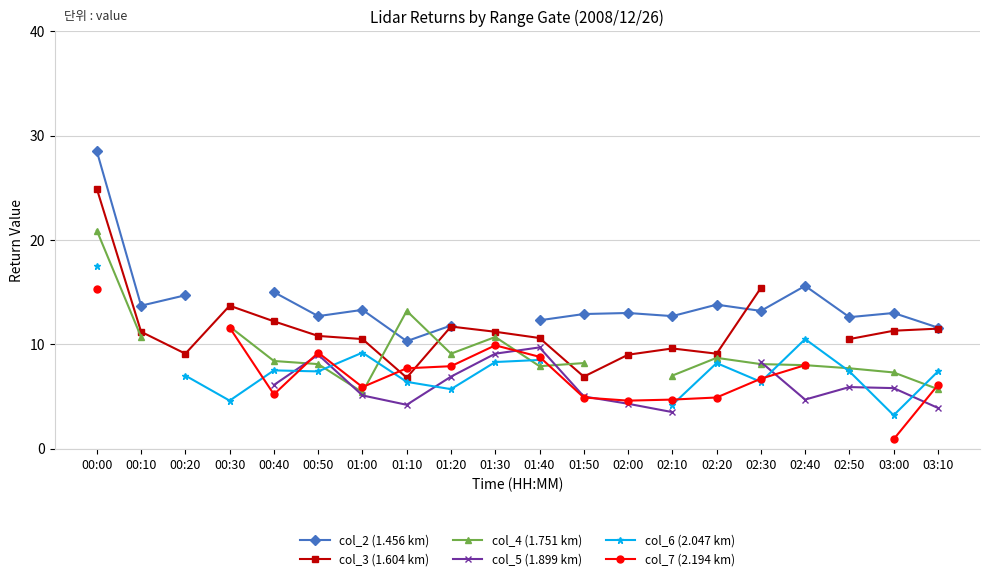

What is the difference between the highest and lowest values at 00:50?

5.3